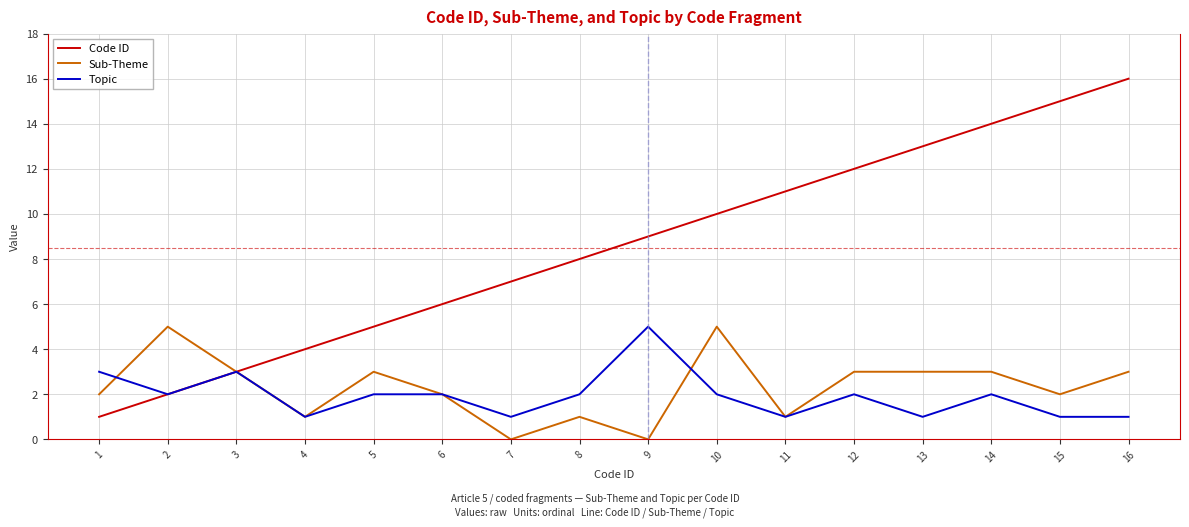

Between 11 and 12, which series saw the biggest shift?

Sub-Theme